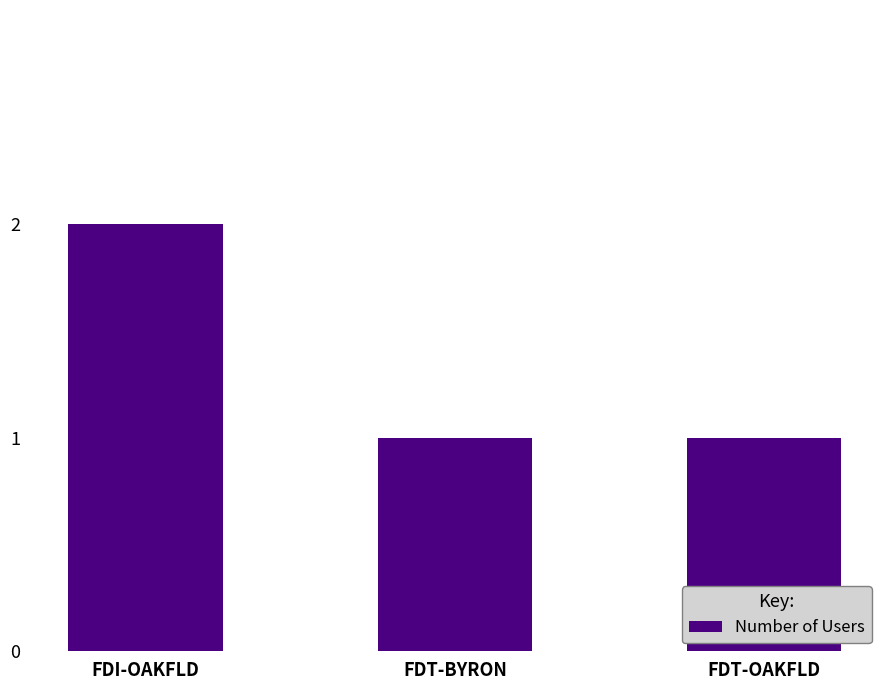

The value at FDT-BYRON is 2. True or false?

False